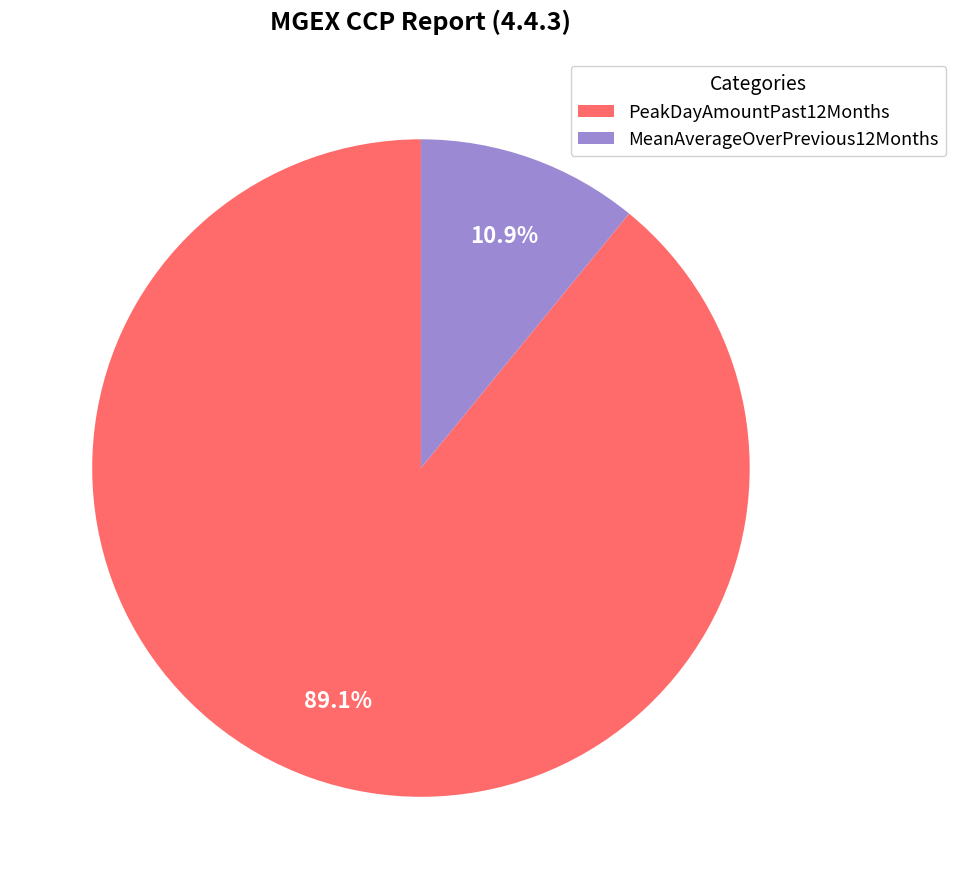

To the nearest percent, what is the difference between the largest and smallest slice percentages?

78%